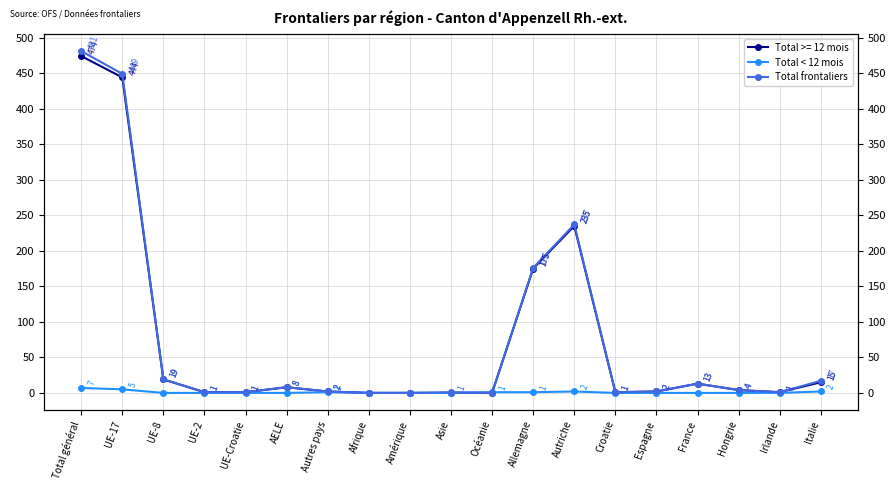

How many Total < 12 mois values are between 0 and 1?

15